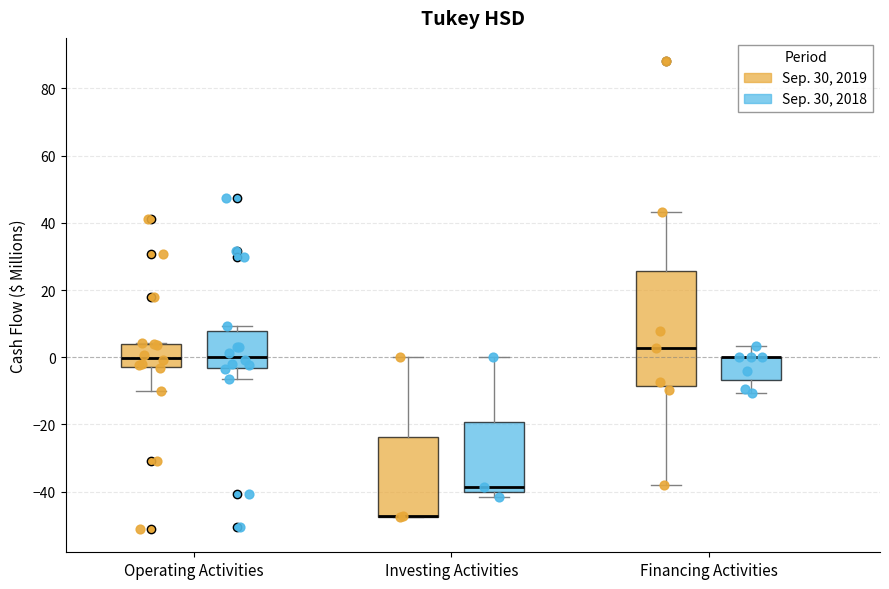

Which box is the tallest, from its lower edge to its upper edge?

Financing Activities (Sep. 30, 2019)